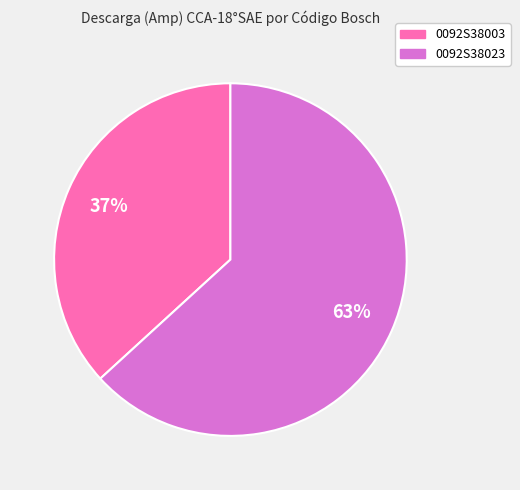

Is the sum of 0092S38023 and 0092S38003 greater than half?

Yes